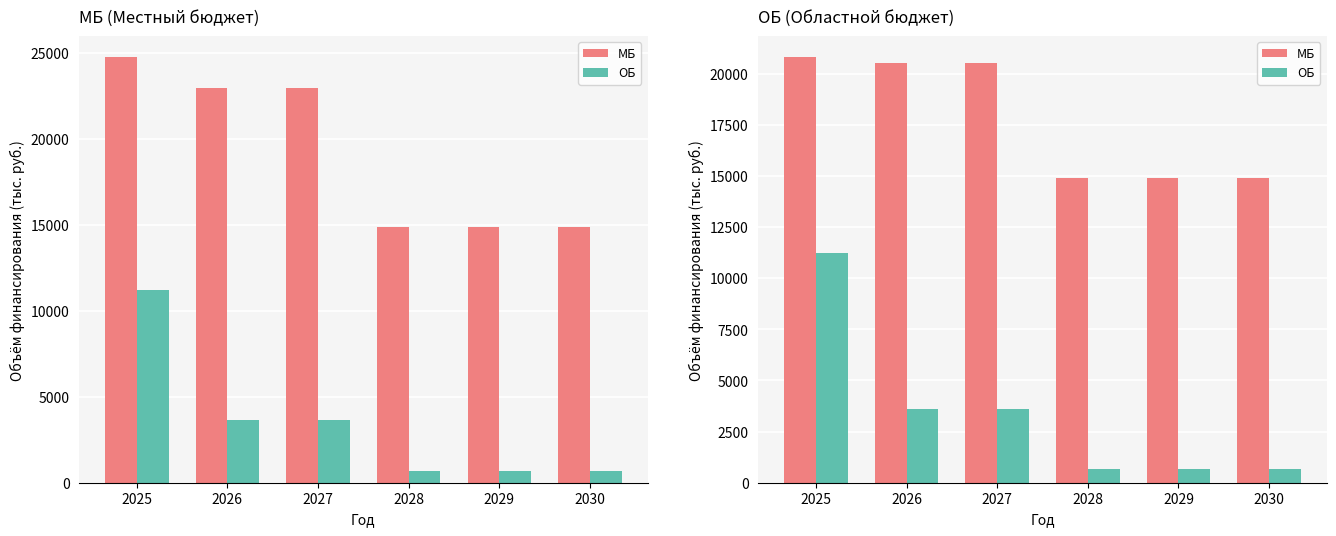

What is the average value of the МБ series?

17750.7